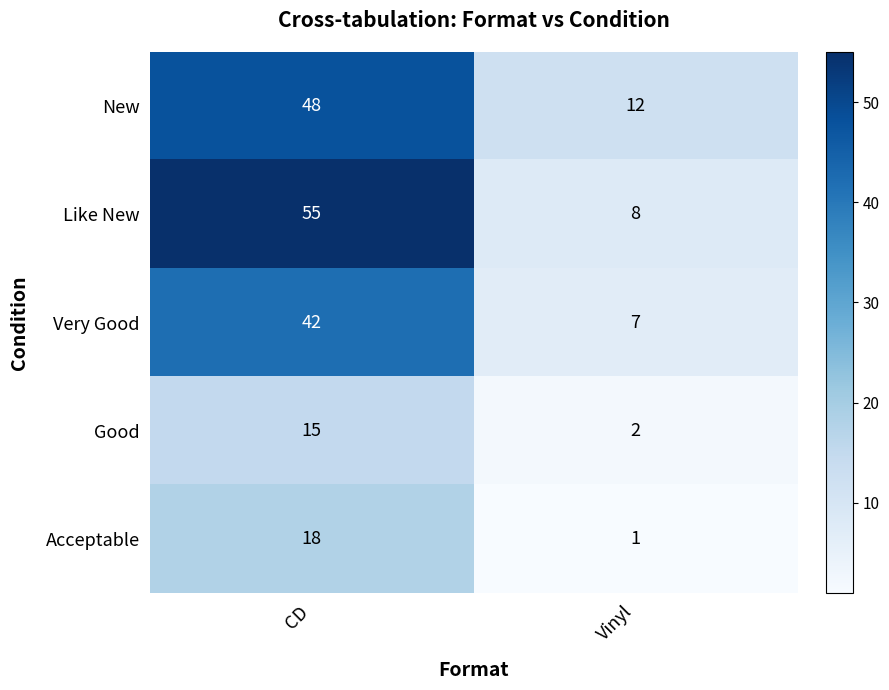

Is it true that Acceptable equals 1 at Vinyl?

True